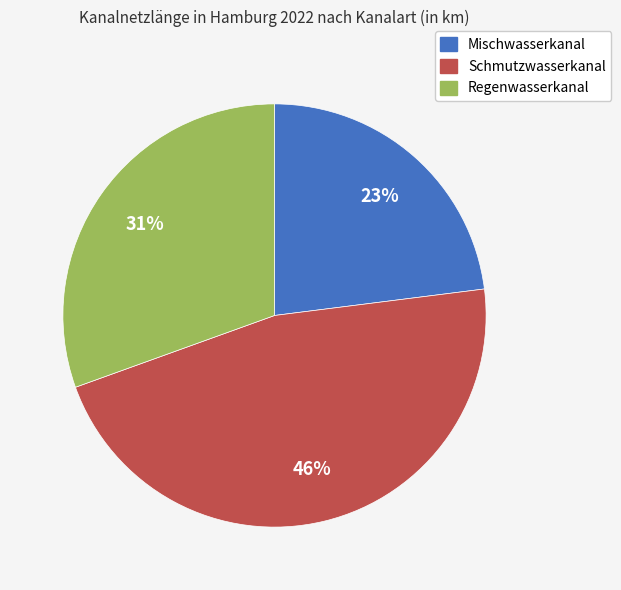

To the nearest percent, what is the combined percentage of Schmutzwasserkanal and Regenwasserkanal?

77%